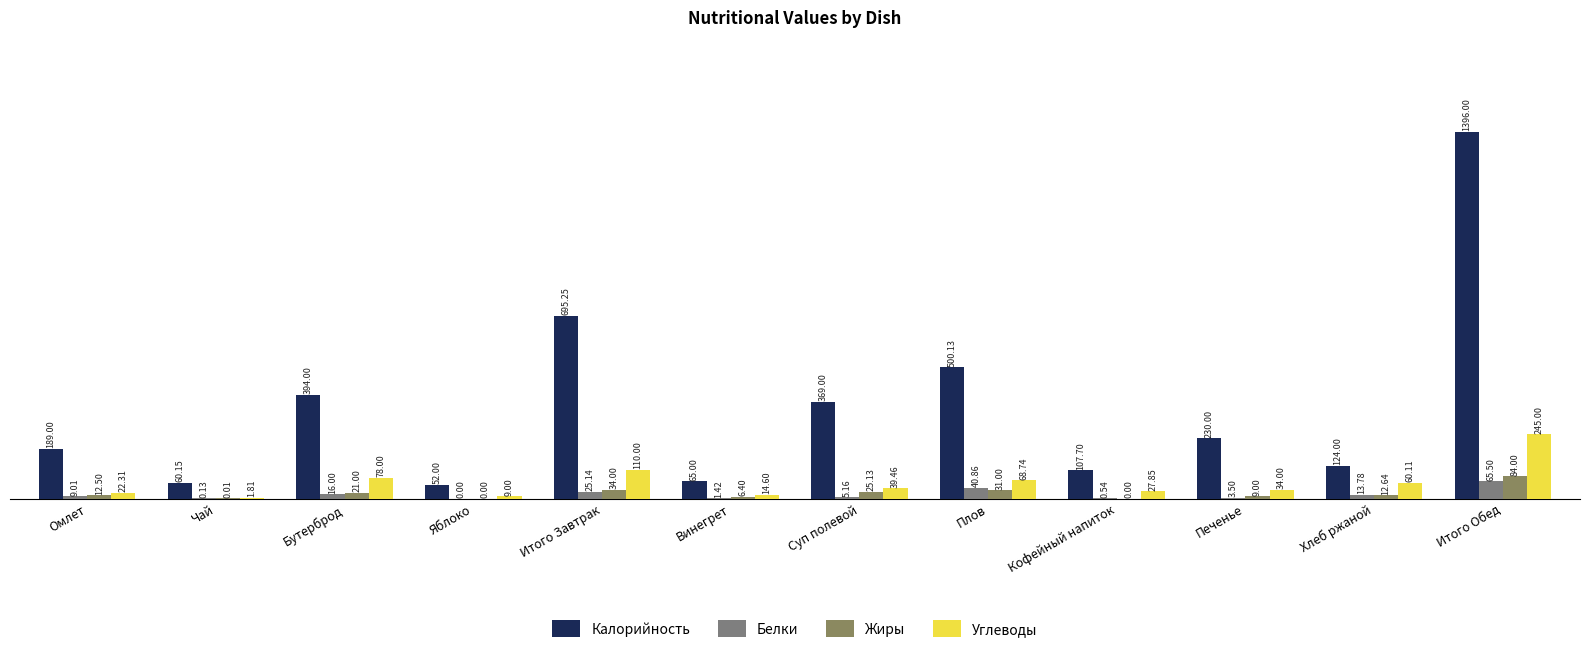

At which label is Углеводы closest to 123?

Итого Завтрак